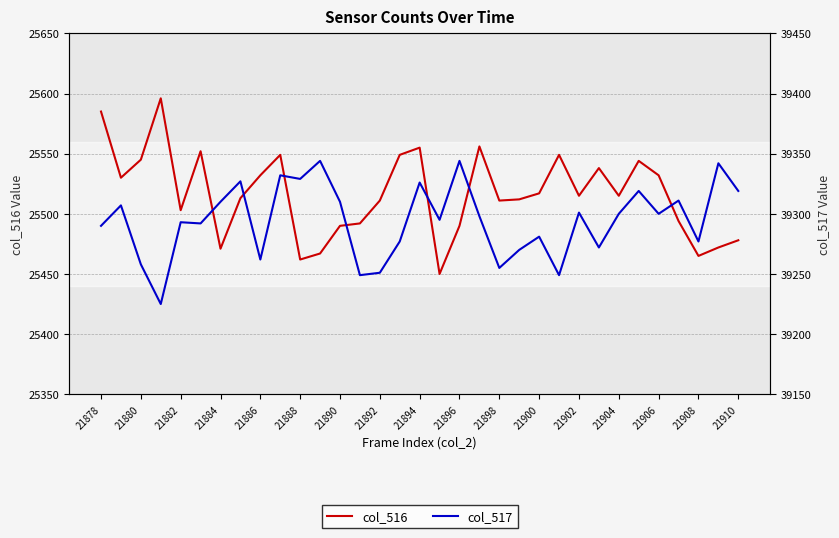

True or false: col_517 and col_516 cross at least once.

False